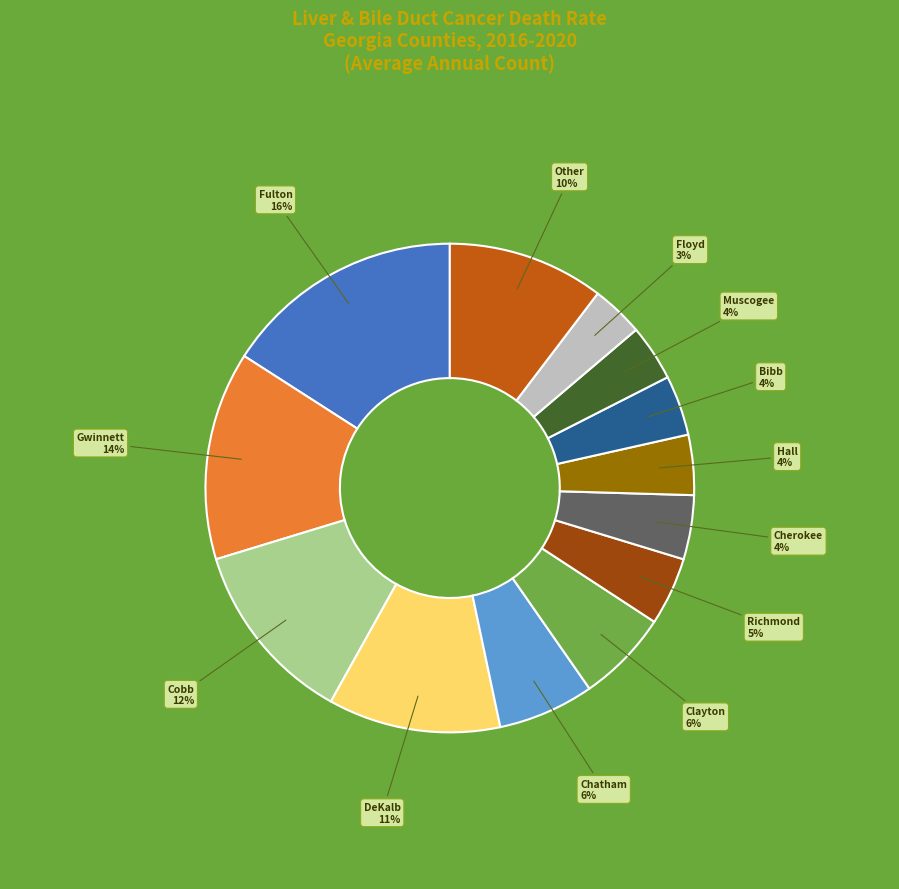

Does any single category account for the majority?

No